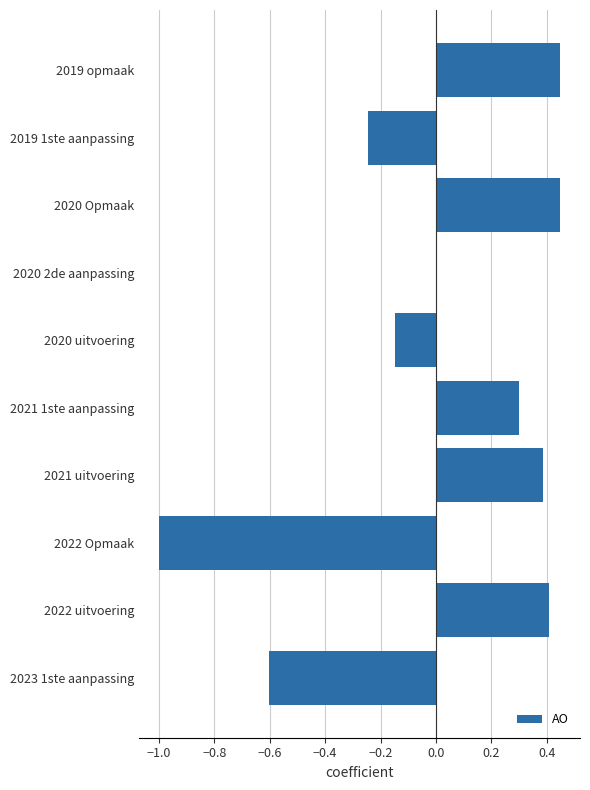

The value at 2021 1ste aanpassing is 0.5. True or false?

False